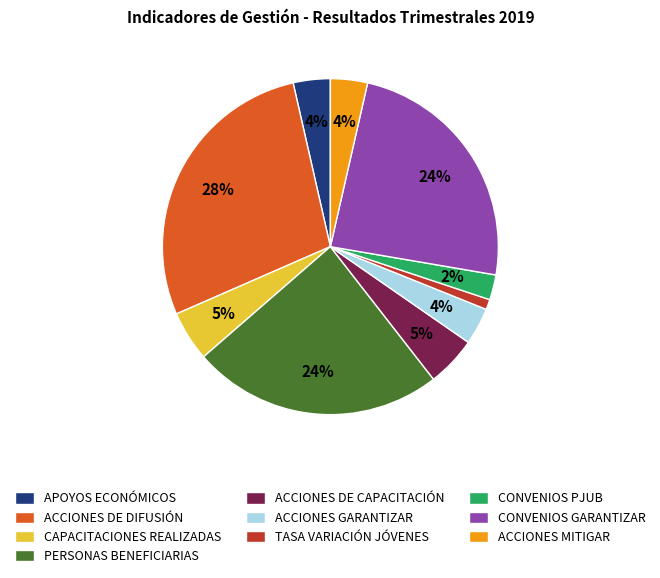

True or false: APOYOS ECONÓMICOS accounts for 4% of the total.

True